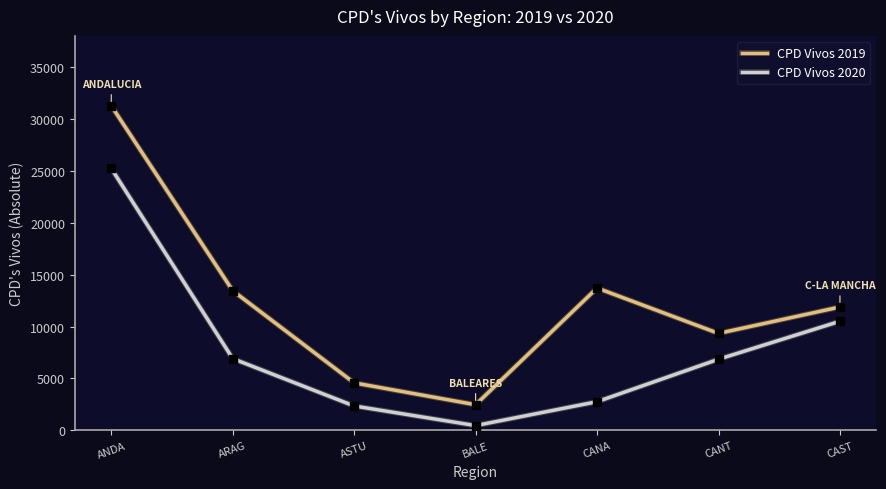

What are all the series names shown in the legend?

CPD Vivos 2019, CPD Vivos 2020